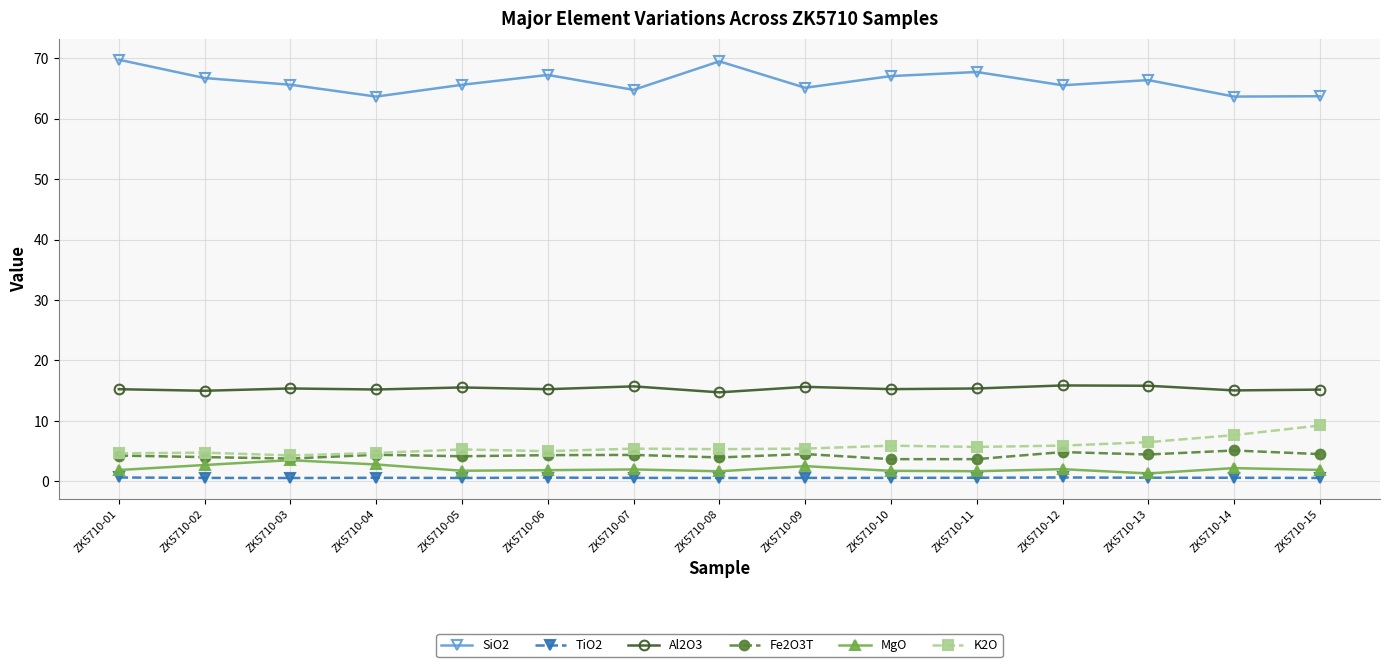

At how many categories does at least one series exceed 59?

15